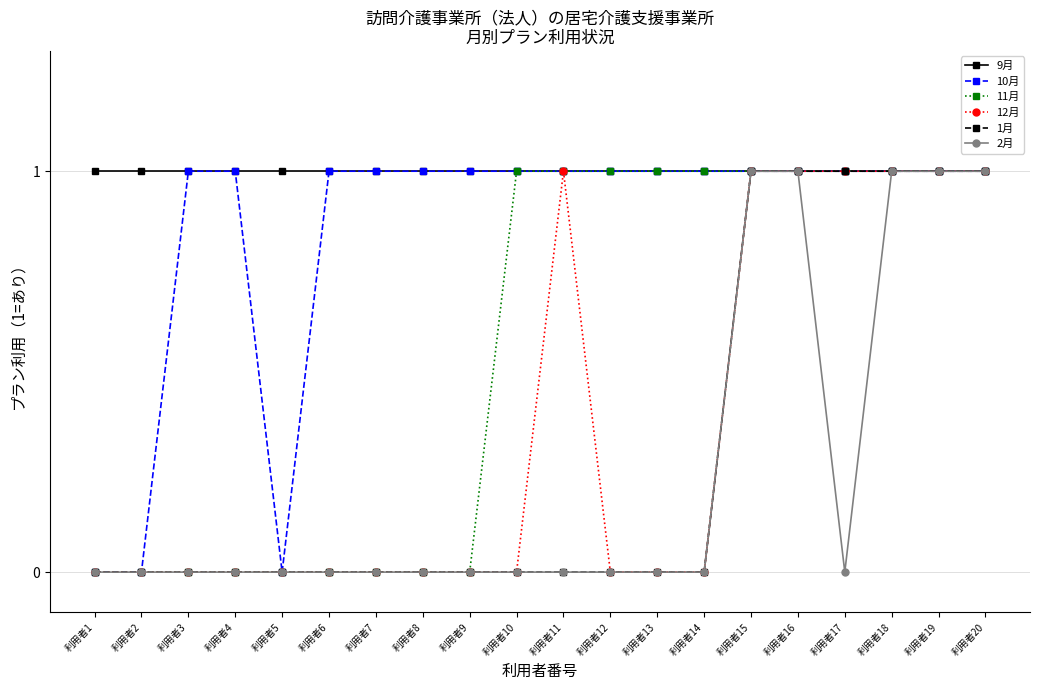

Is the value of 10月 at 利用者2 greater than the value of 9月 at 利用者13?

No